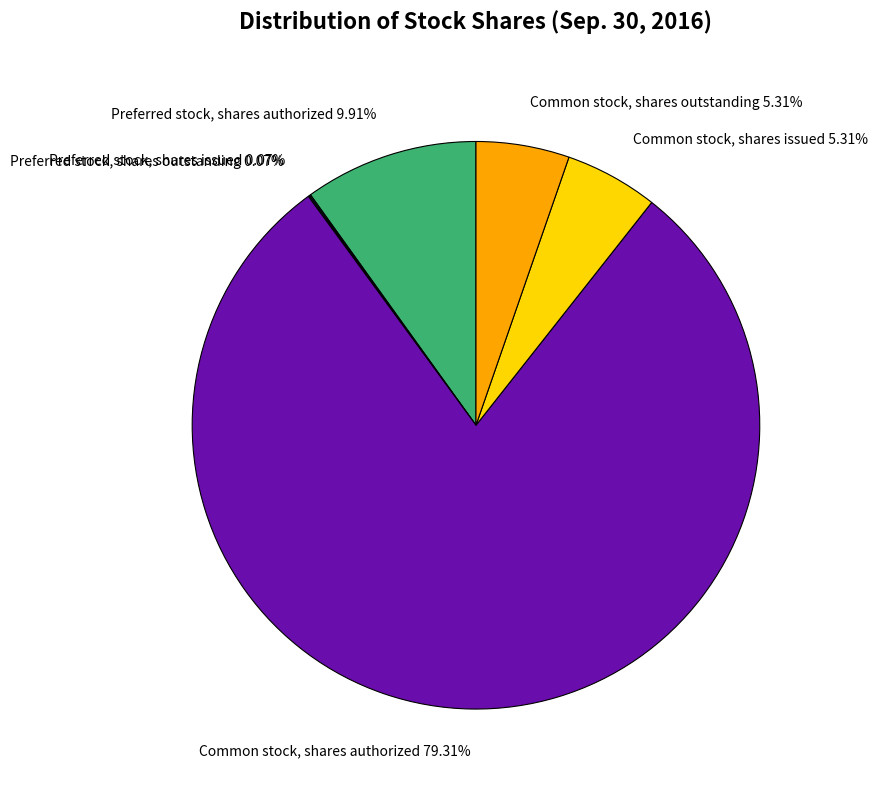

Between Common stock, shares authorized 79.31% and Preferred stock, shares authorized 9.91%, which is larger?

Common stock, shares authorized 79.31%